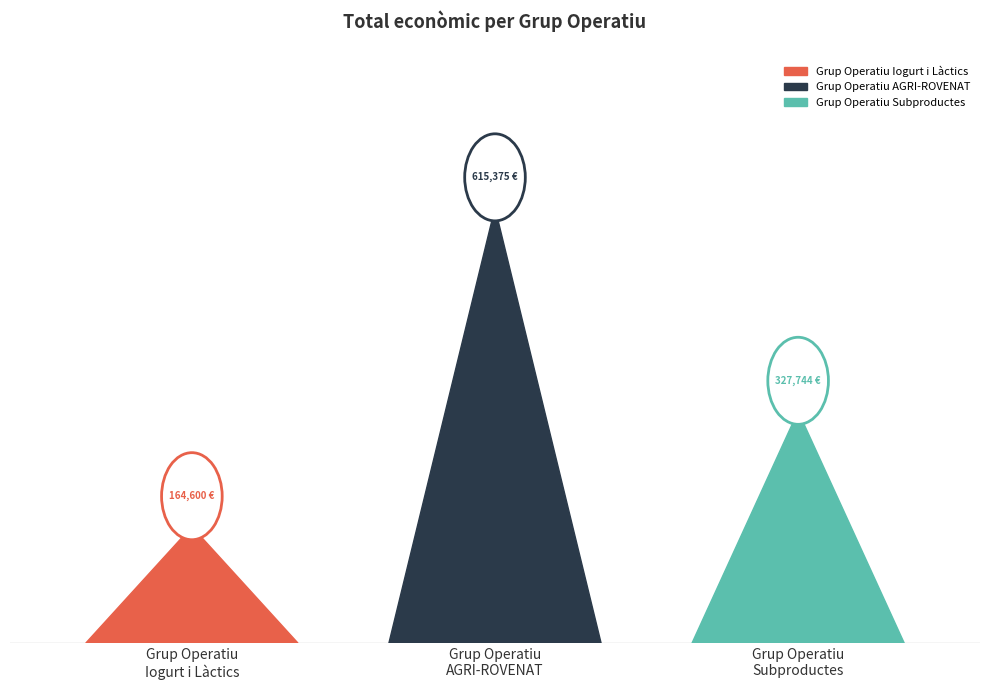

Where does the data first go above 327744?

Grup Operatiu
AGRI-ROVENAT